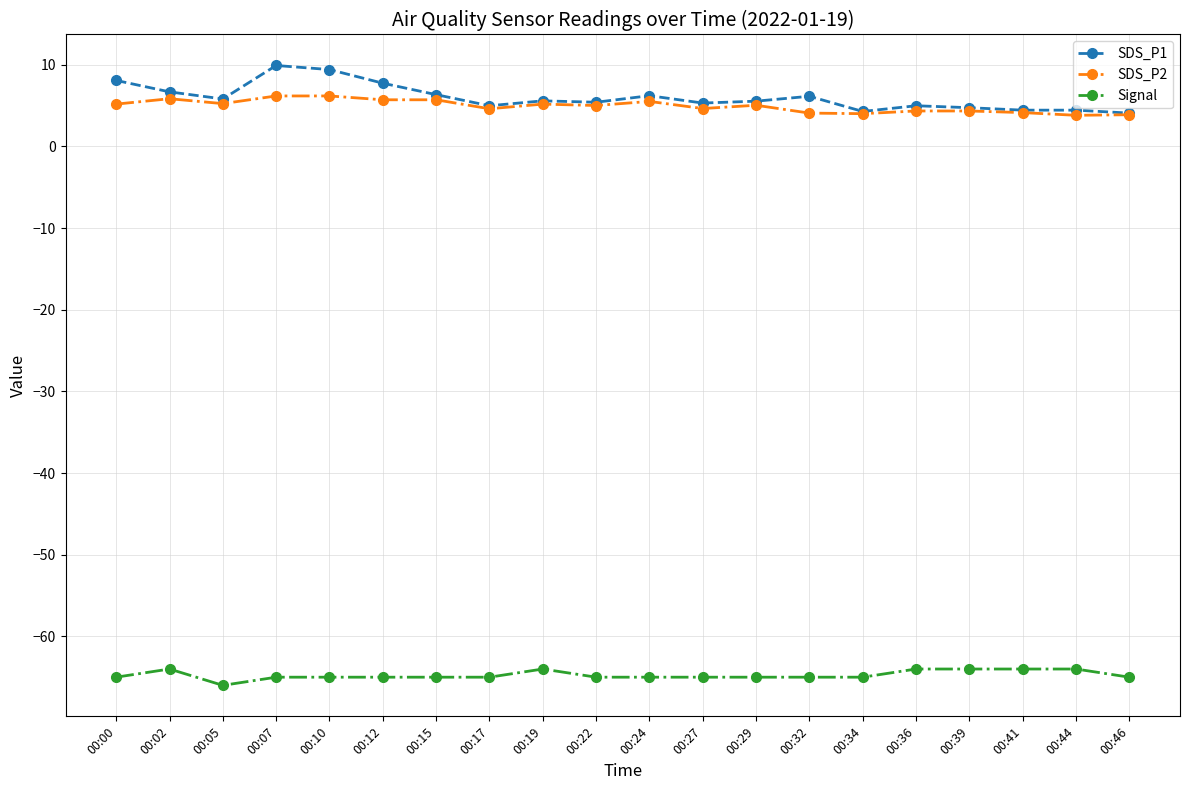

Rank the series by their maximum value, from highest to lowest.

SDS_P1, SDS_P2, Signal